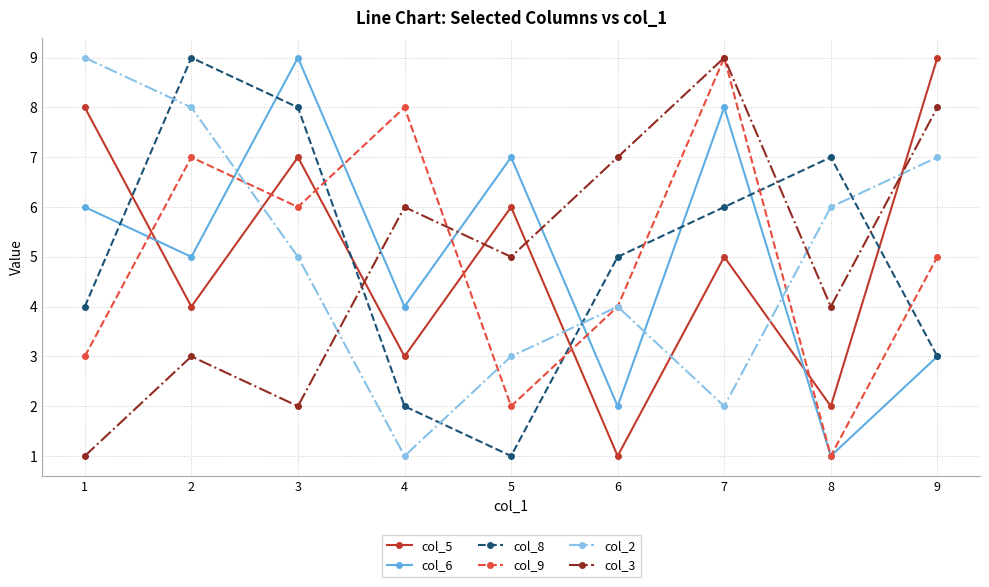

What is the total value across all series at 6?

23